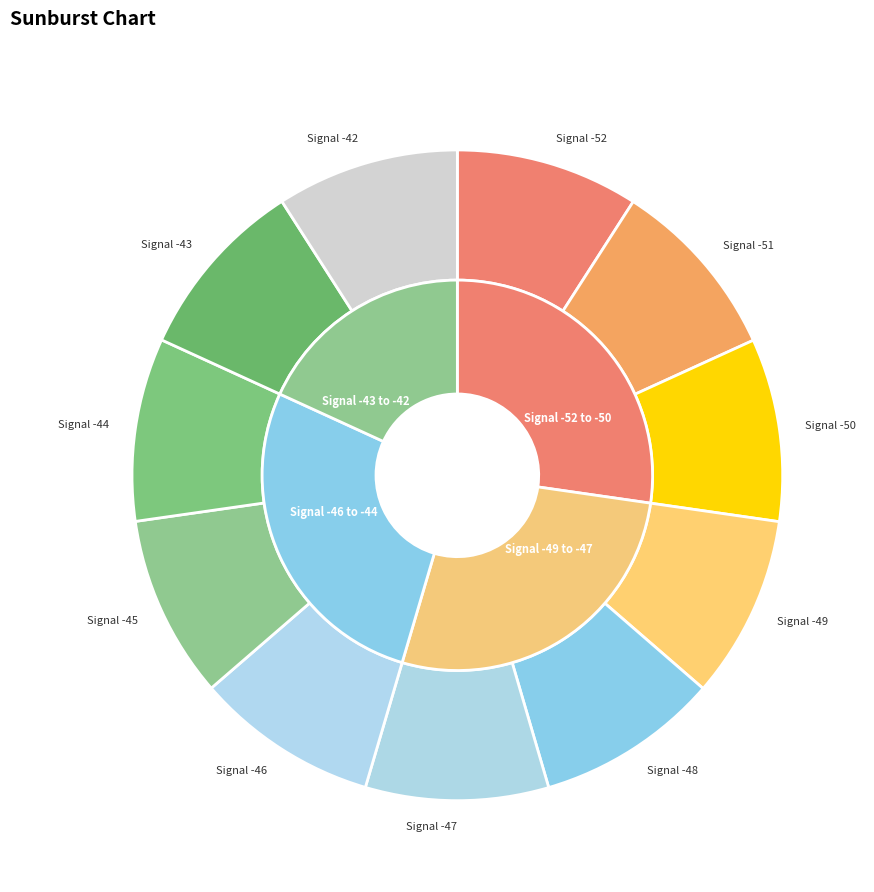

Count the number of slices in the pie.

11